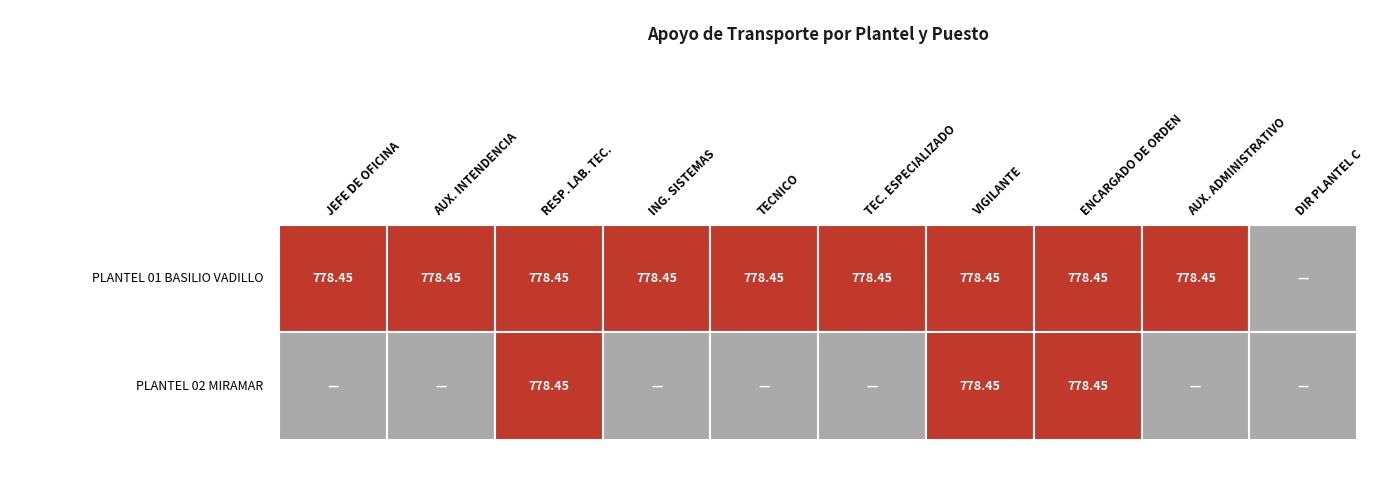

List the series in order of their overall mean, highest first.

PLANTEL 01 BASILIO VADILLO, PLANTEL 02 MIRAMAR